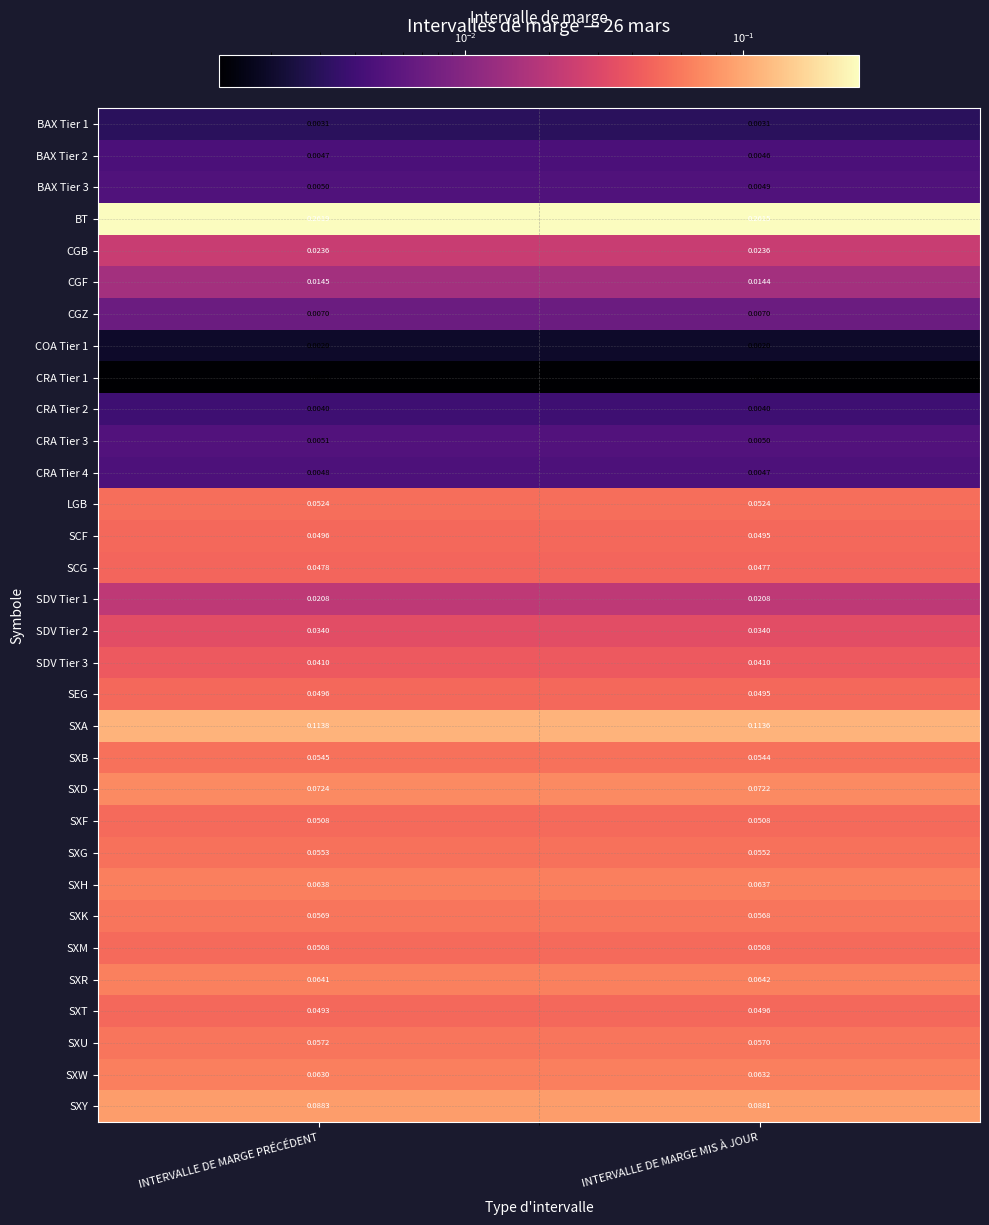

List the labels in order of SXW value, smallest first.

INTERVALLE DE MARGE PRÉCÉDENT, INTERVALLE DE MARGE MIS À JOUR